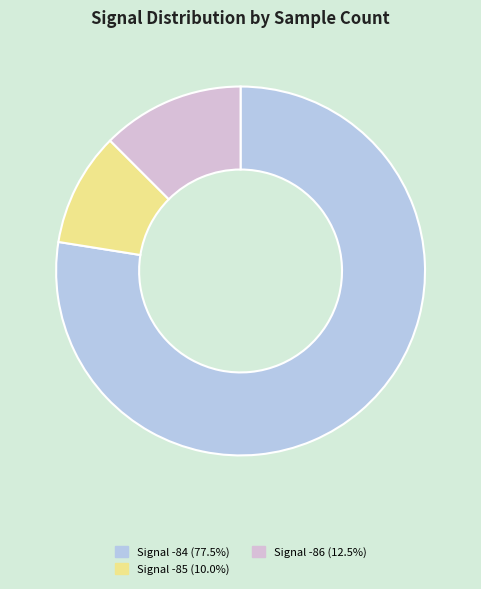

How many segments does this pie chart have?

3